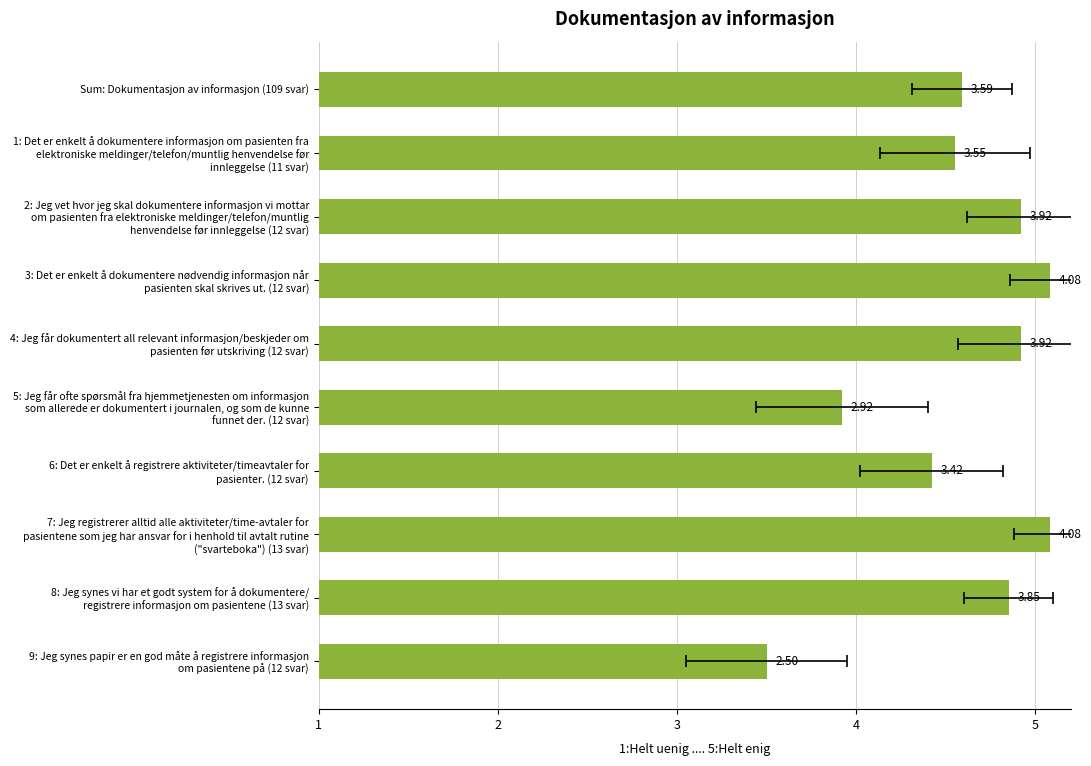

How many bars are there in total?

10